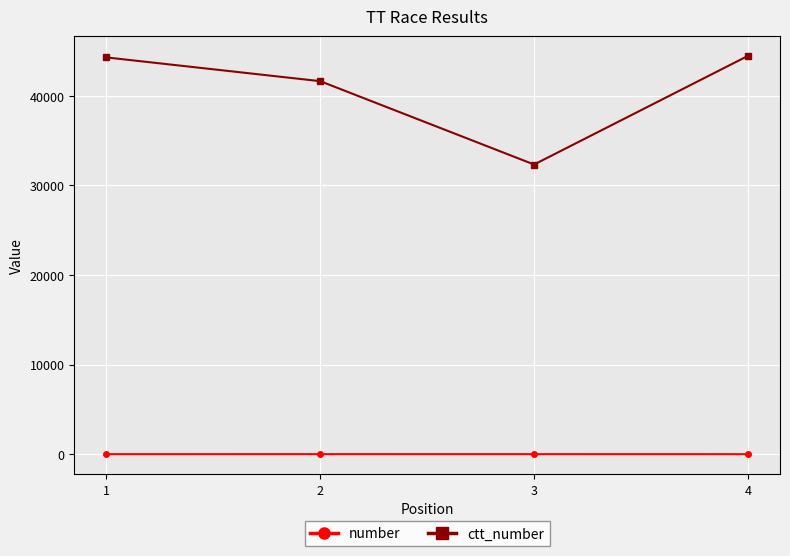

What is the difference between the highest and lowest values at 3?

32326